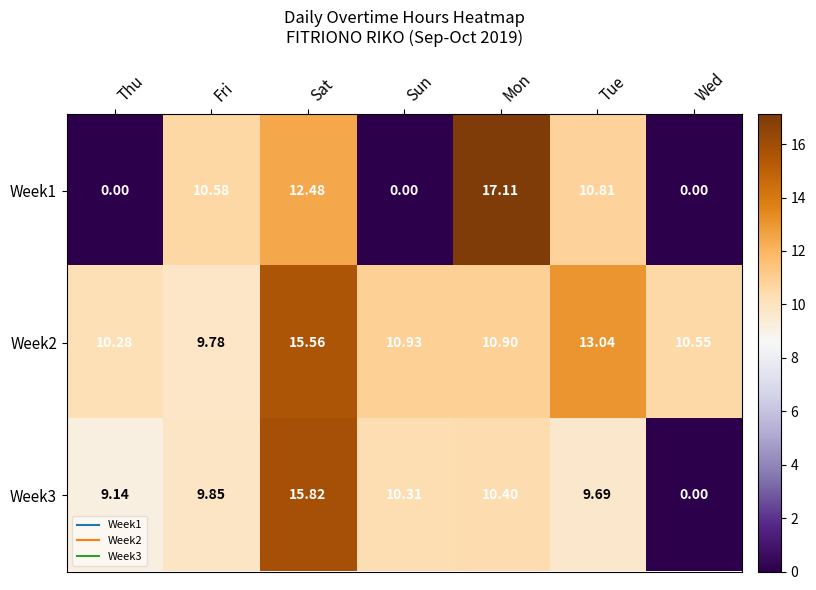

Where is Week3 nearest to the value 7?

Thu